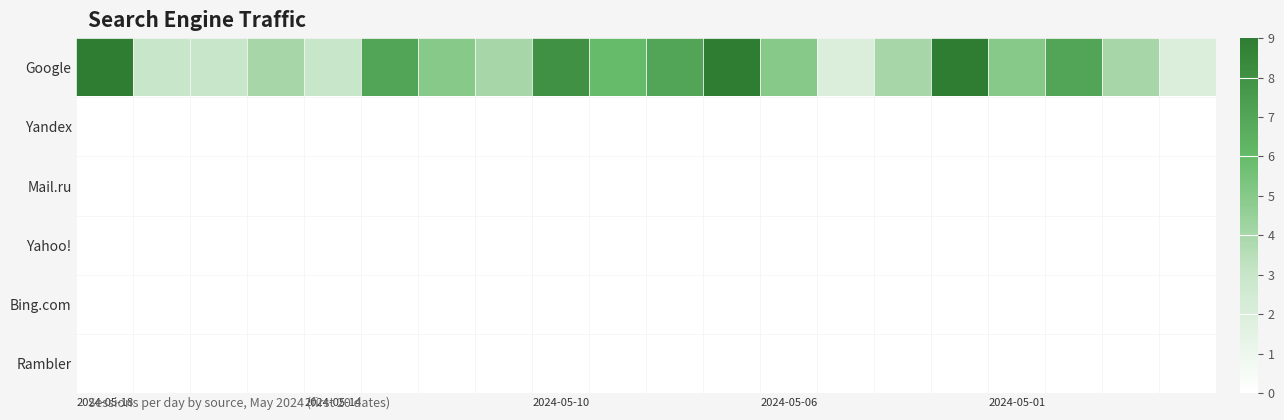

At which category is the sum across all series the highest?

2024-05-18